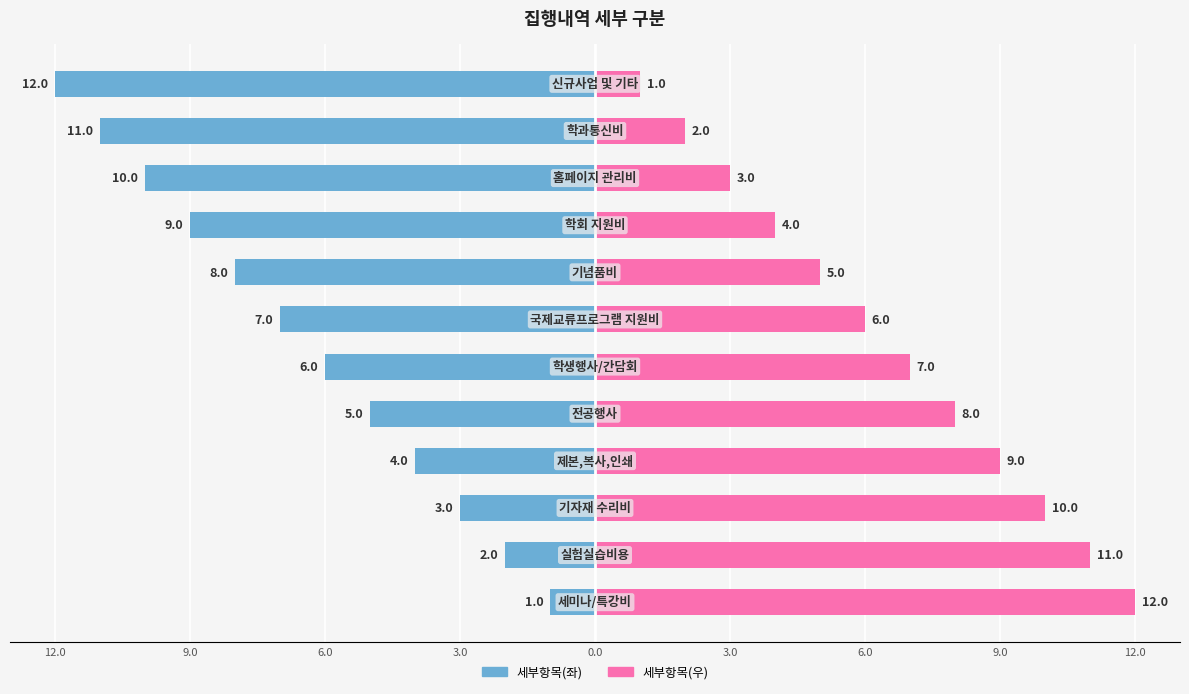

How many values in the 세부항목(좌) series exceed -6?

5